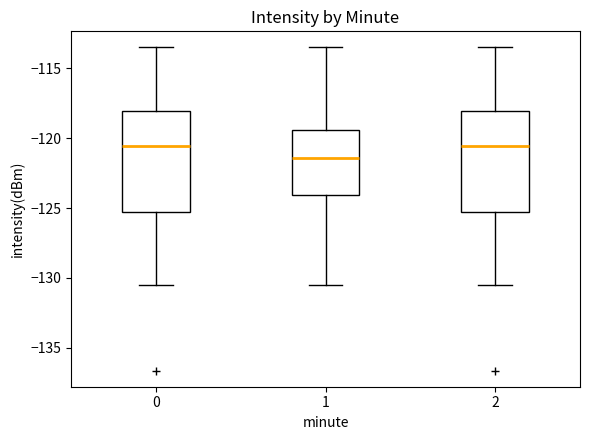

Reading left to right, read every box against the y-axis: the position of its median line, the range the box covers, and the ends of its whiskers. The values are not printed on the chart, so give them approximately, as read against the axis.

0: median -120.5, box -125.5 to -118.0, whiskers -130.5 to -113.5
1: median -121.5, box -124.0 to -119.5, whiskers -130.5 to -113.5
2: median -120.5, box -125.5 to -118.0, whiskers -130.5 to -113.5